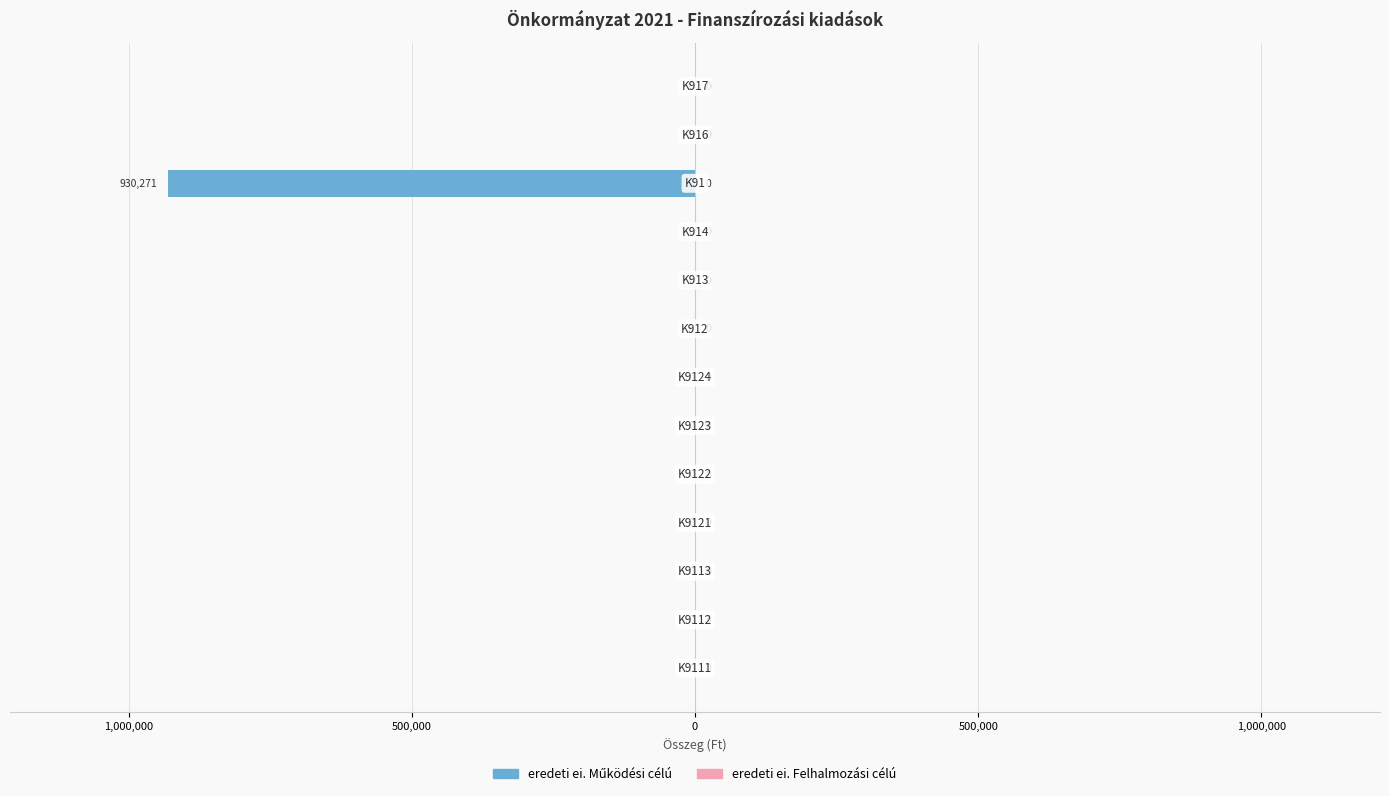

Are the bars horizontal?

Yes